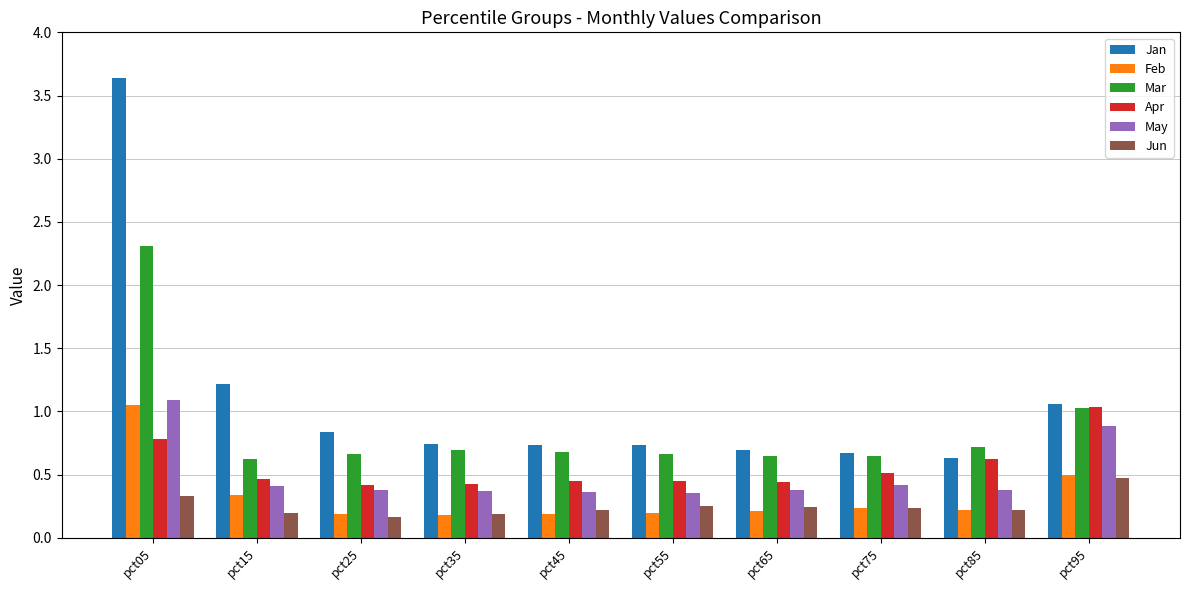

At which label is Jan closest to 2?

pct15